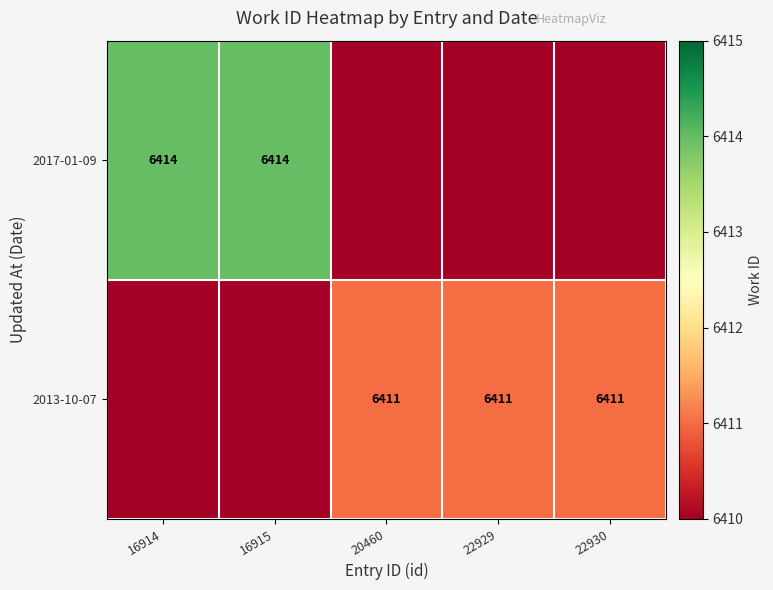

At which category does the chart reach its peak across all series?

16914